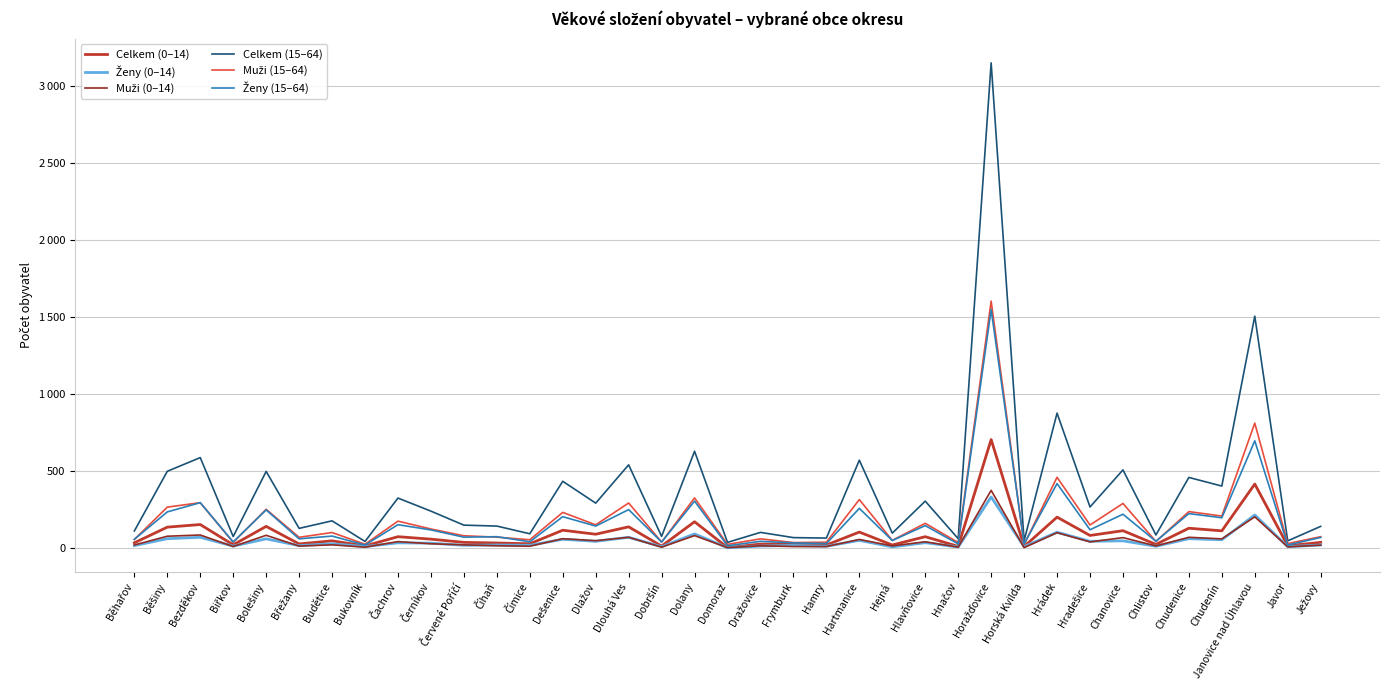

The Muži (0–14) series shows 11 at Břežany. True or false?

True